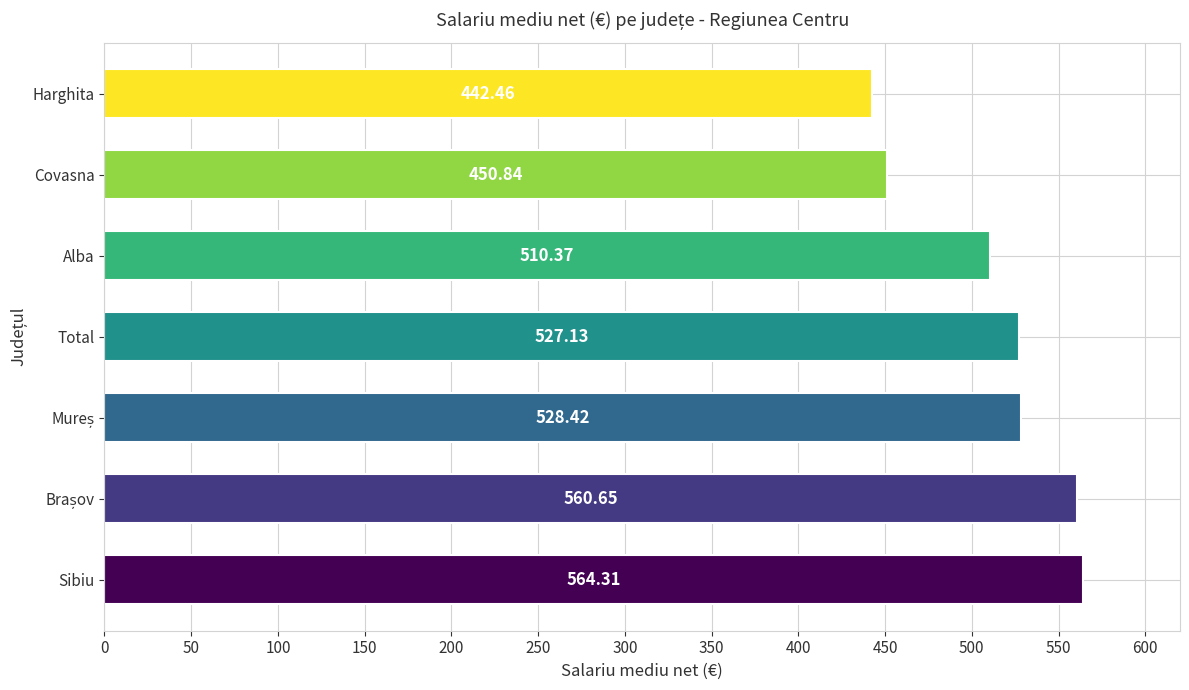

What is the maximum value shown in the chart?

564.3